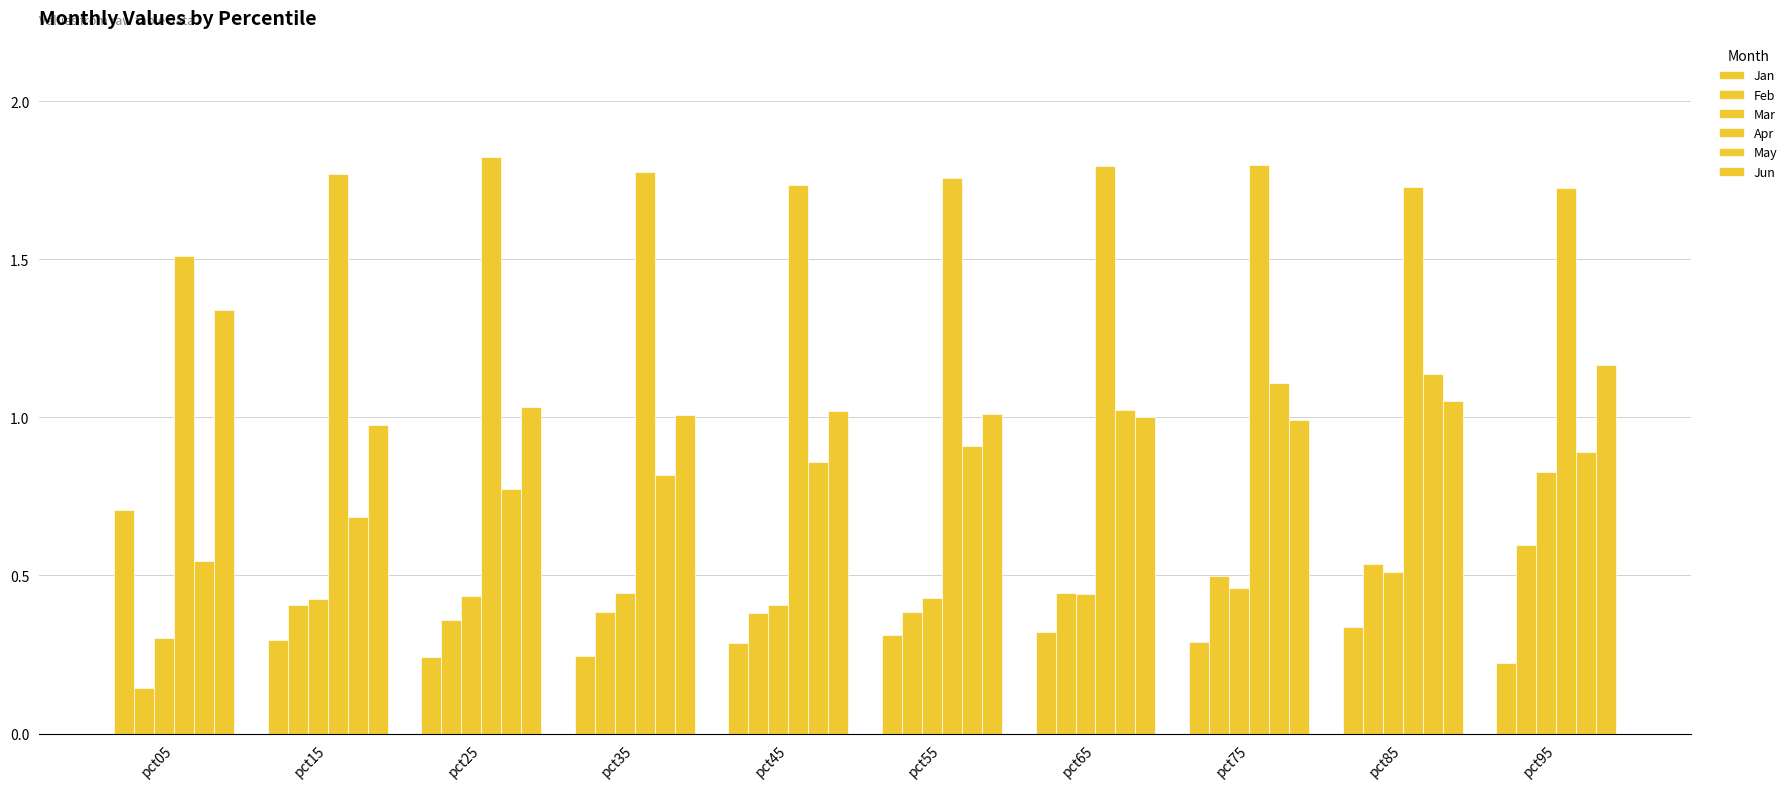

What value does the Feb series have at pct65?

0.4